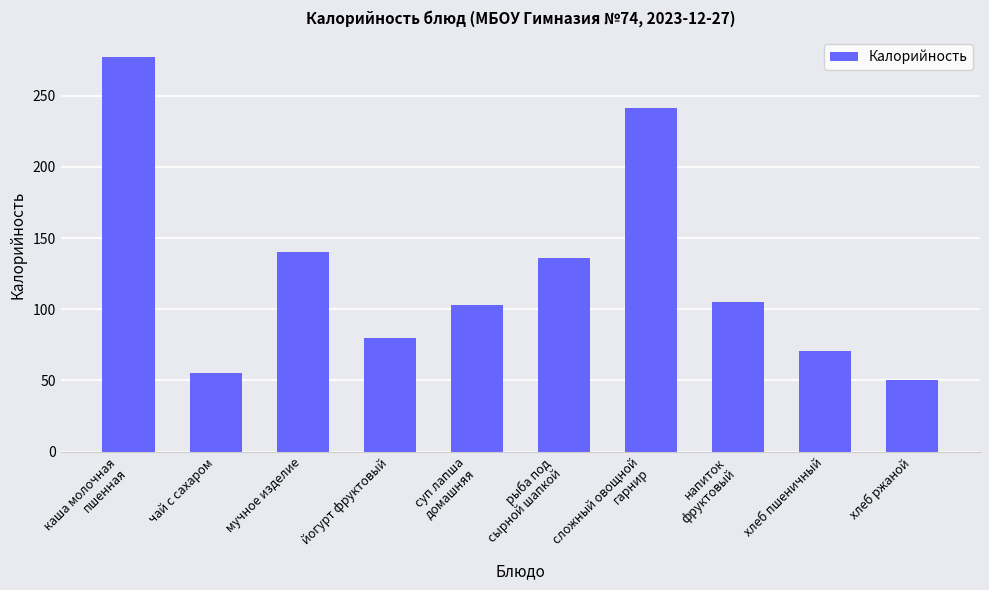

The value at хлеб пшеничный is 71. True or false?

True